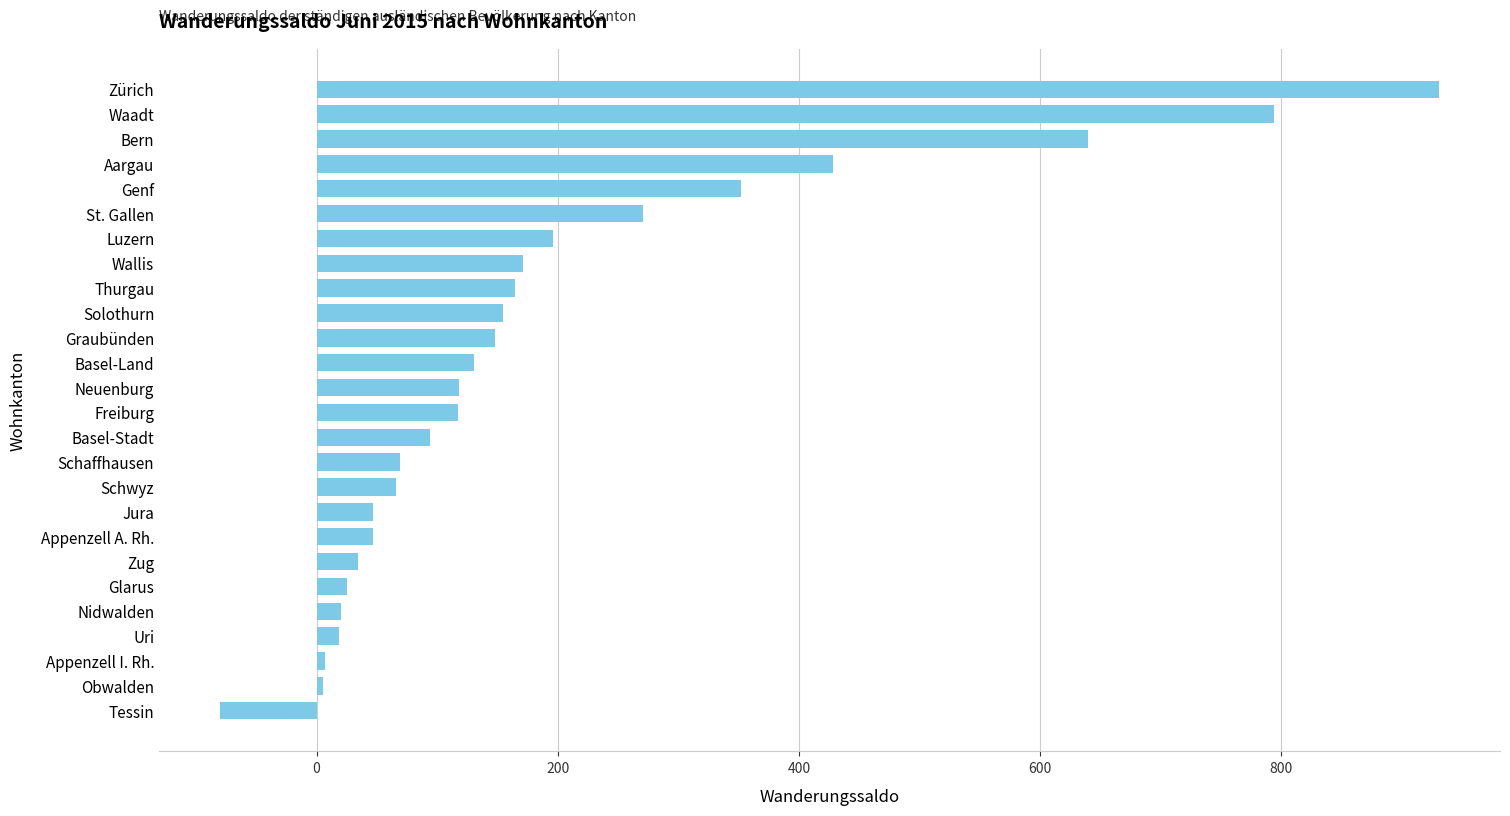

True or false: the data shows 597 at Zürich.

False